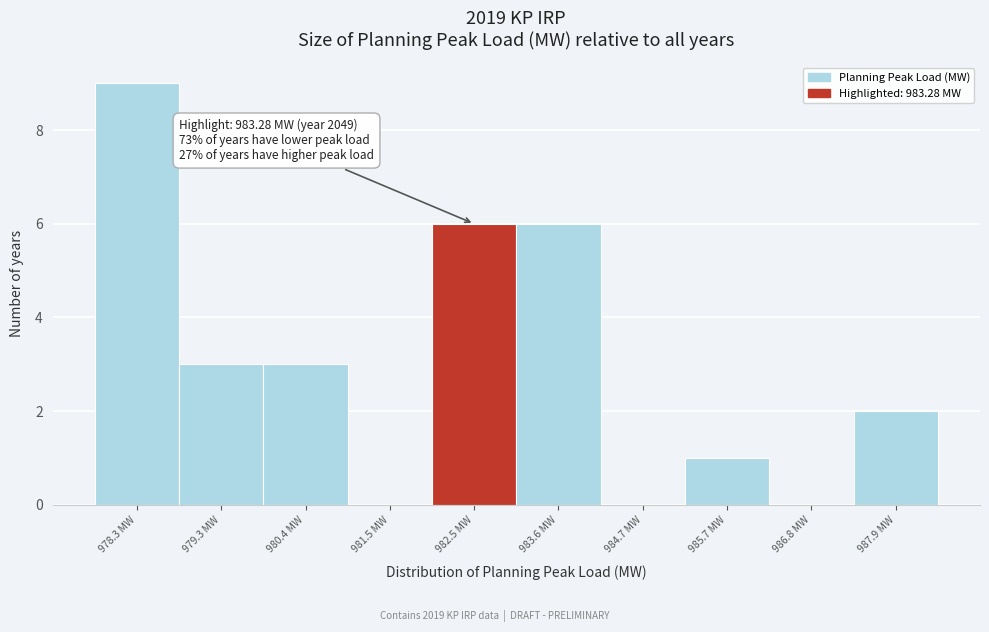

Reading left to right, extract all data points from this chart.

978.3 MW=9	979.3 MW=3	980.4 MW=3	981.5 MW=0	982.5 MW=6	983.6 MW=6	984.7 MW=0	985.7 MW=1	986.8 MW=0	987.9 MW=2